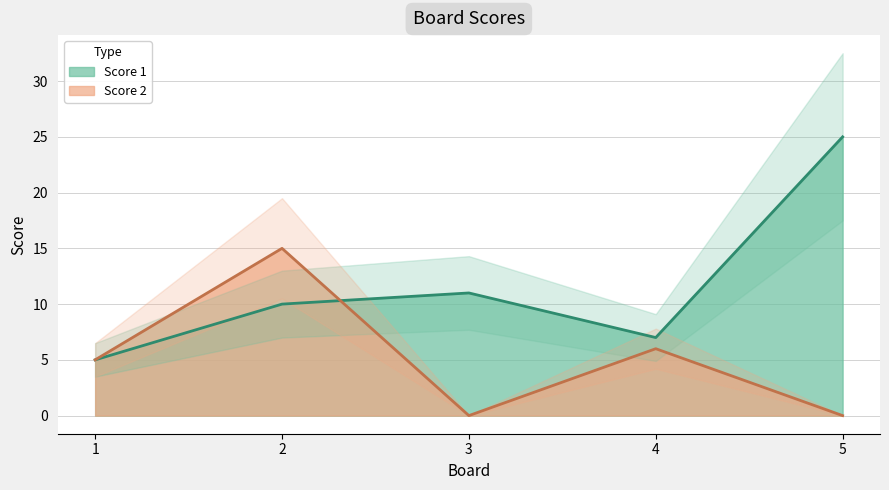

Between 4 and 5, which series saw the biggest shift?

Score 1